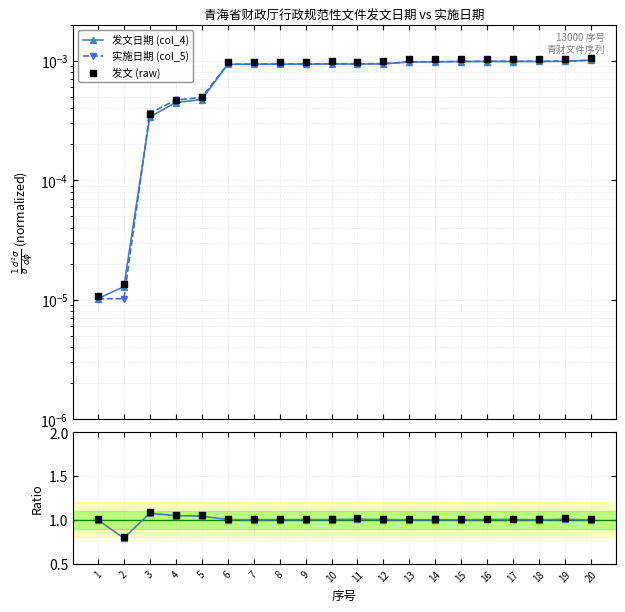

At which category is the sum across all series the highest?

3